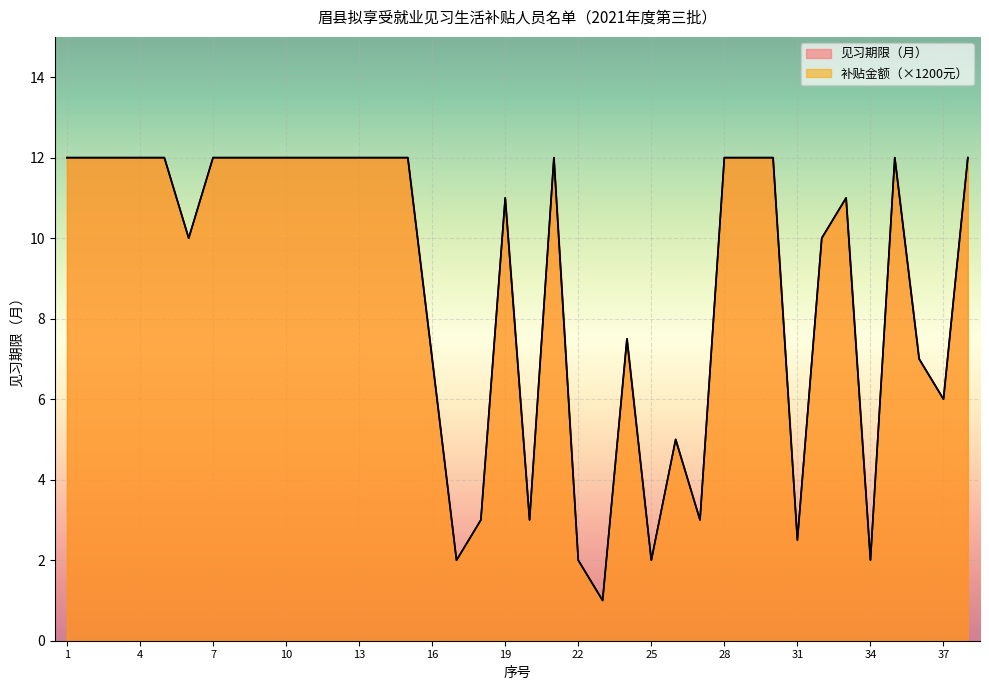

The value of 补贴金额 at 31 is 0.7. True or false?

False